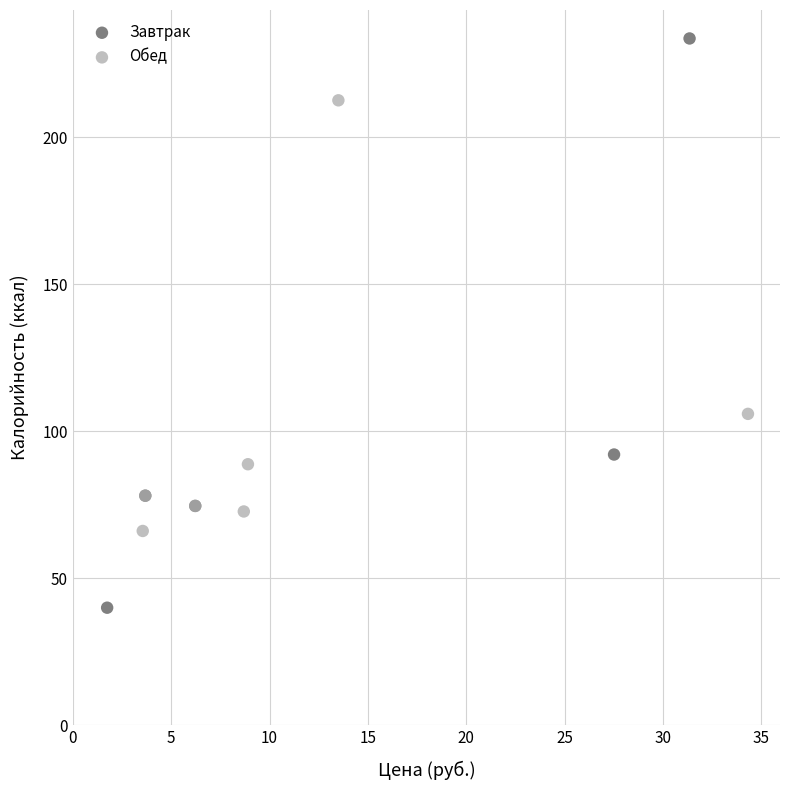

Which series reaches the minimum Y coordinate?

Завтрак